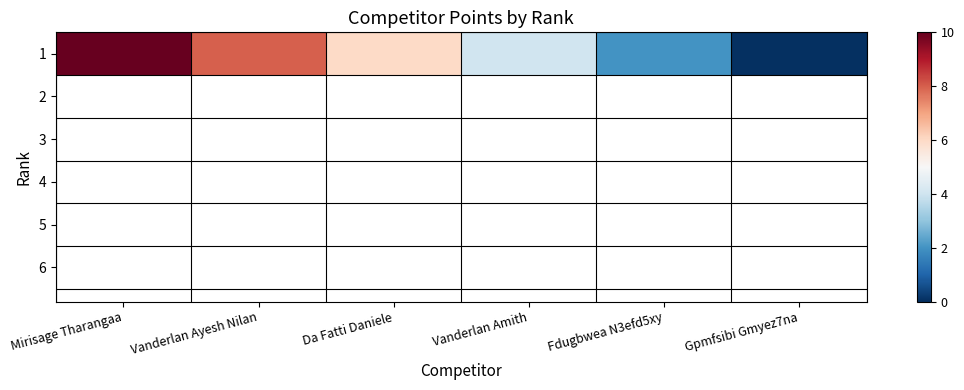

How many positive values are there?

5